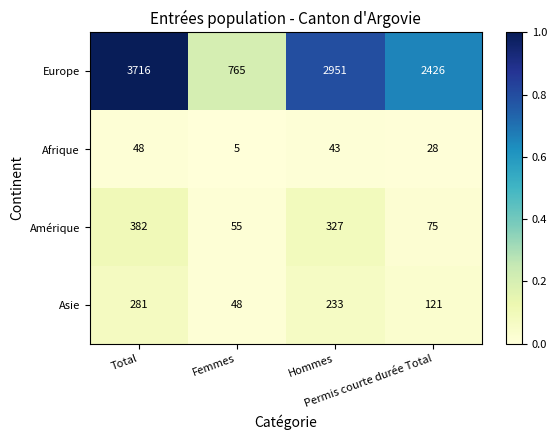

Which series has the largest total across all categories?

Europe